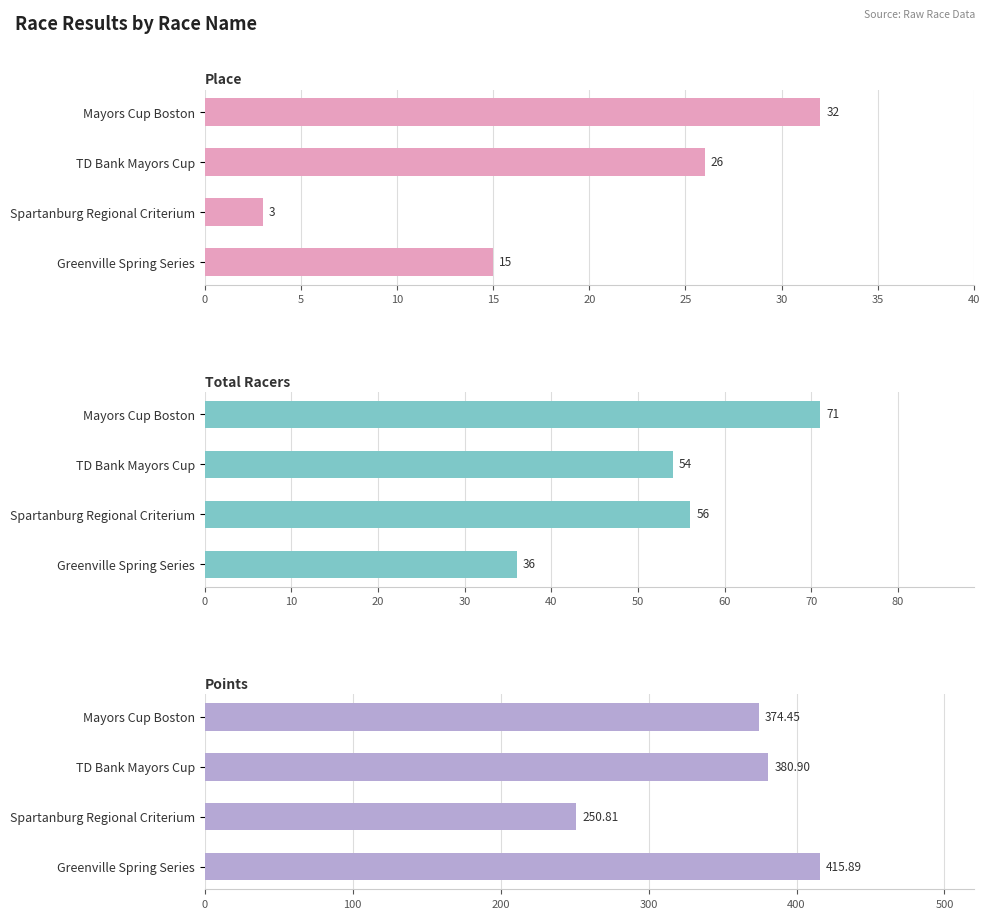

True or false: Total Racers has a value of 36.0 at Greenville Spring Series.

True